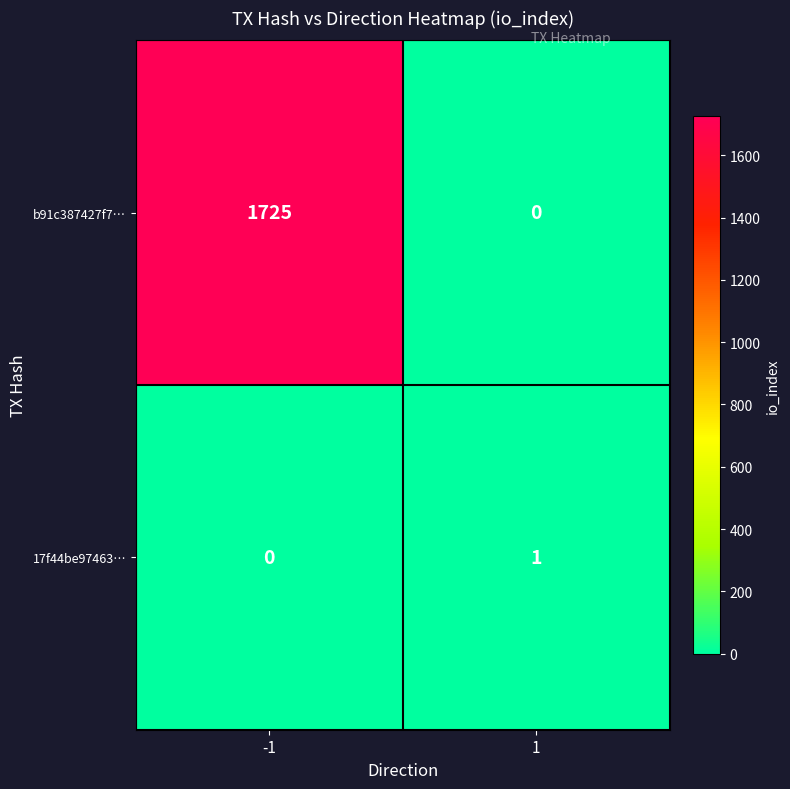

What is the difference between the b91c387427f7… values at 1 and -1?

1725